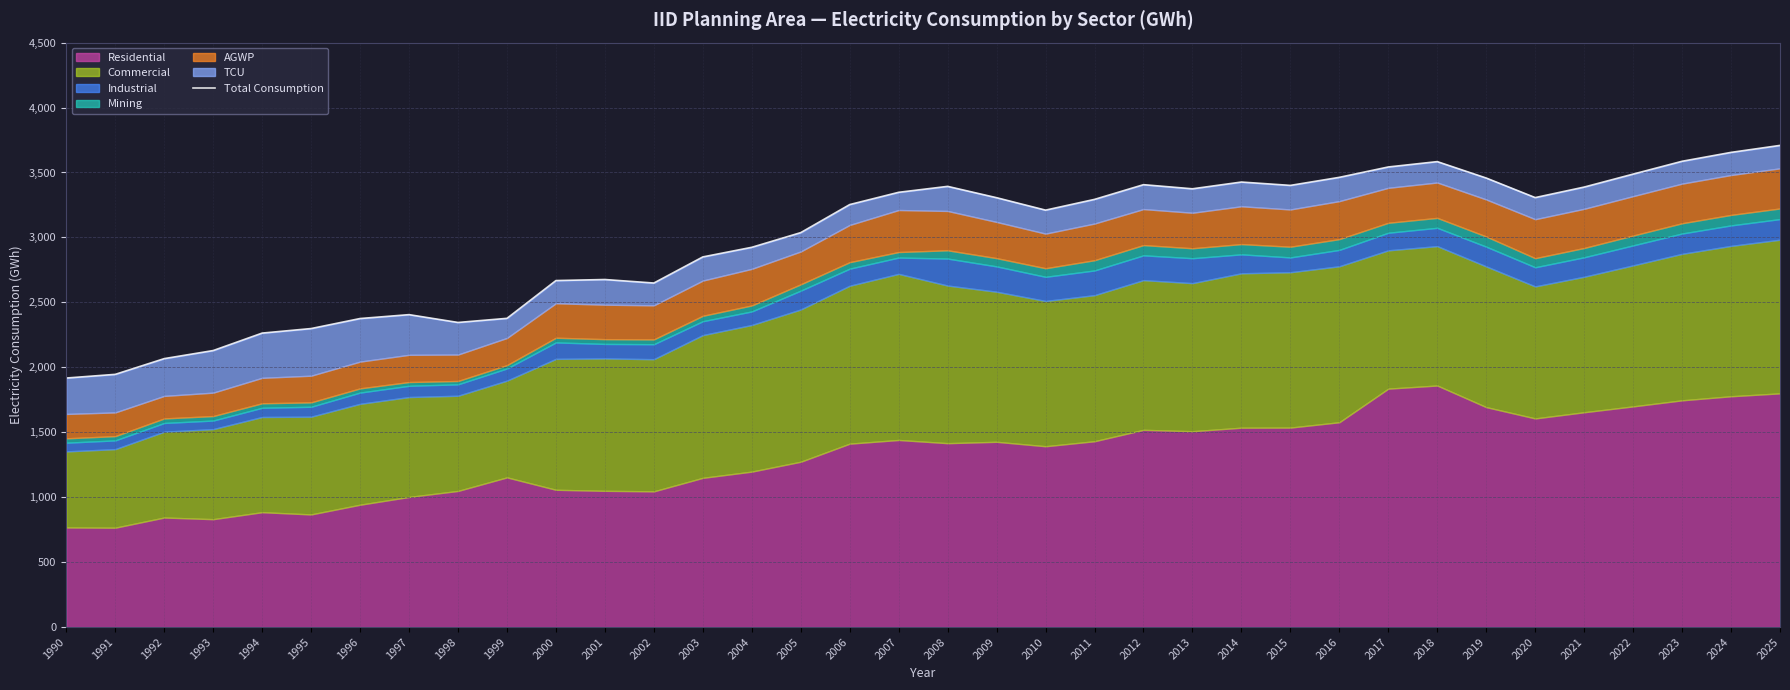

What is the smallest value displayed?

1917.5